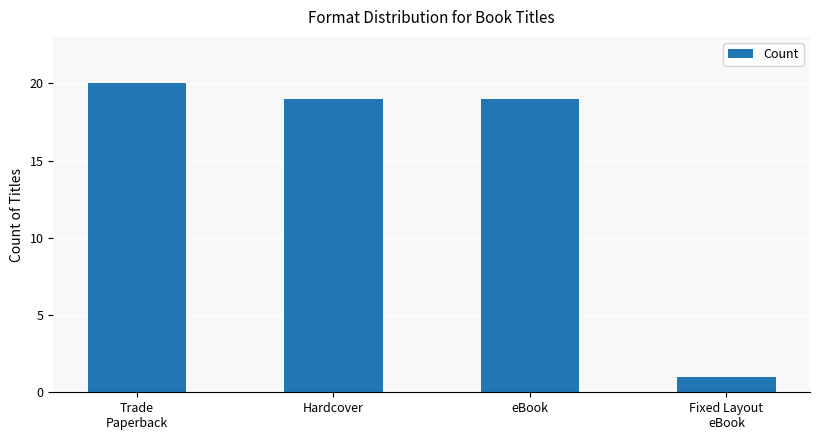

What is the label of the 3rd bar from the right?

Hardcover